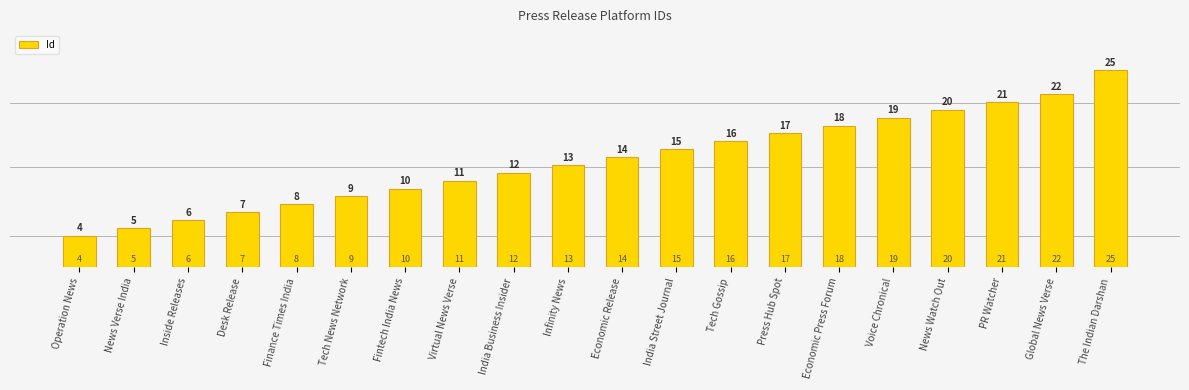

What is the change in value from Tech News Network to Voice Chronical?

+10